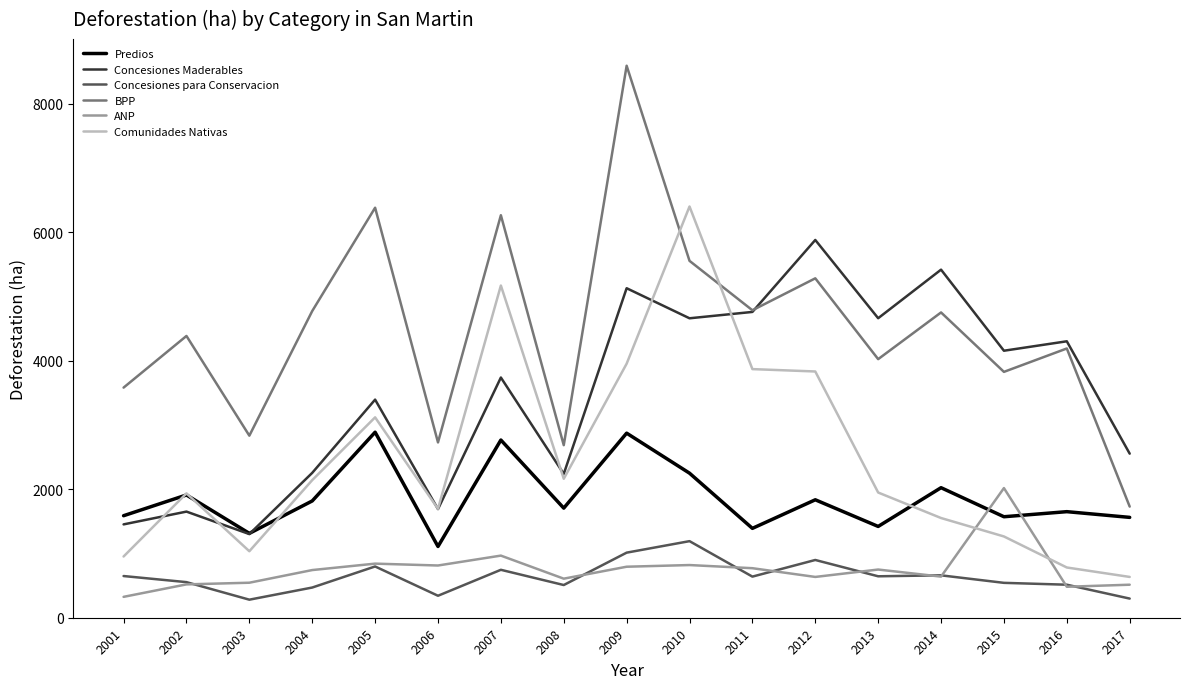

List the series in order of their peak value, lowest first.

Concesiones para Conservacion, ANP, Predios, Concesiones Maderables, Comunidades Nativas, BPP